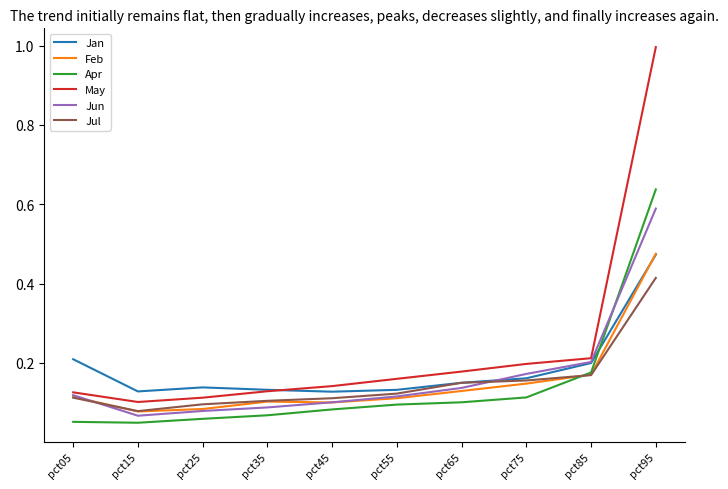

What is the greatest value displayed?

1.0